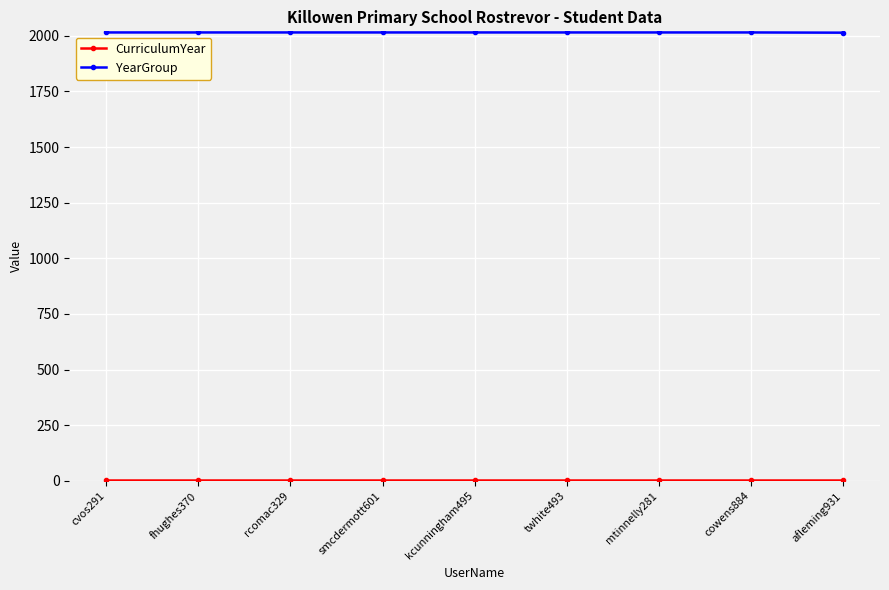

What value does the YearGroup series have at cvos291?

2015